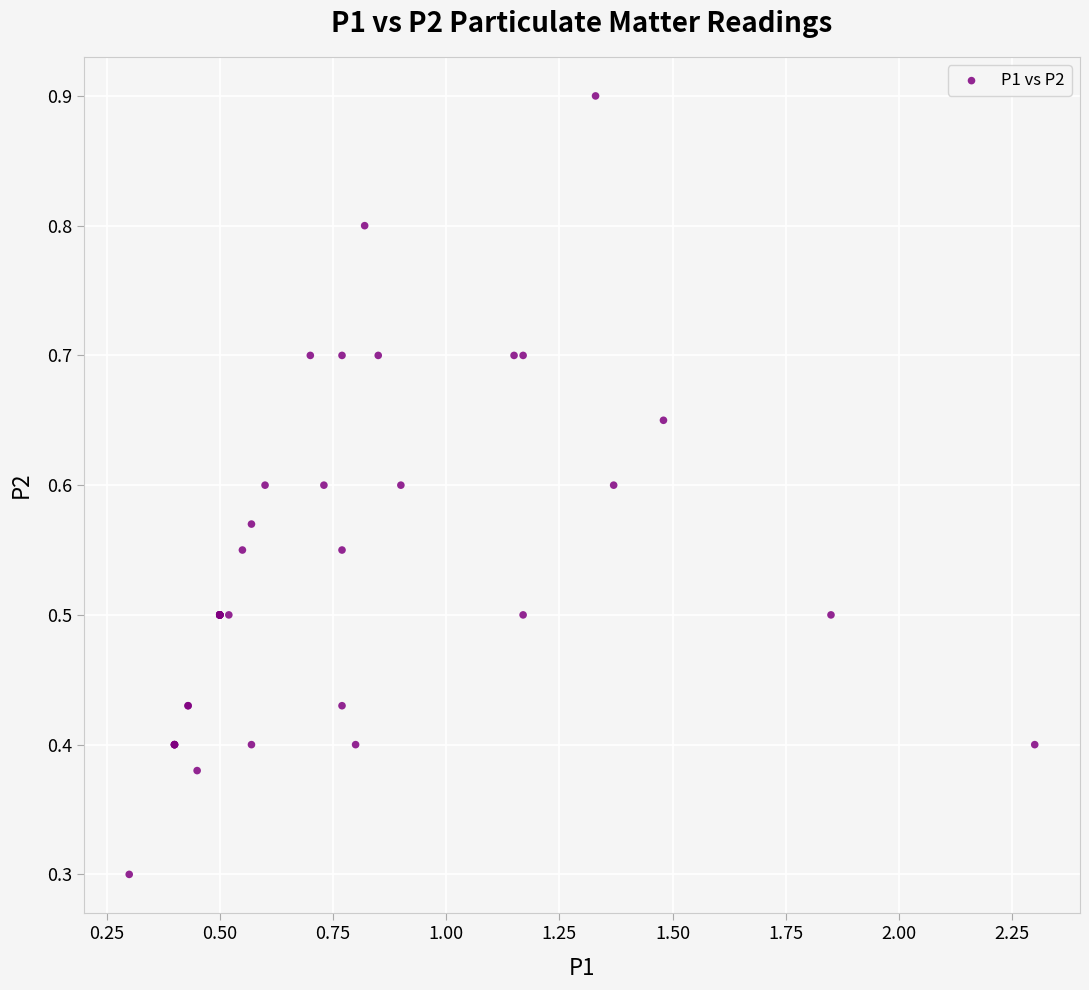

What Y value in the scatter plot is closest to 0?

0.3